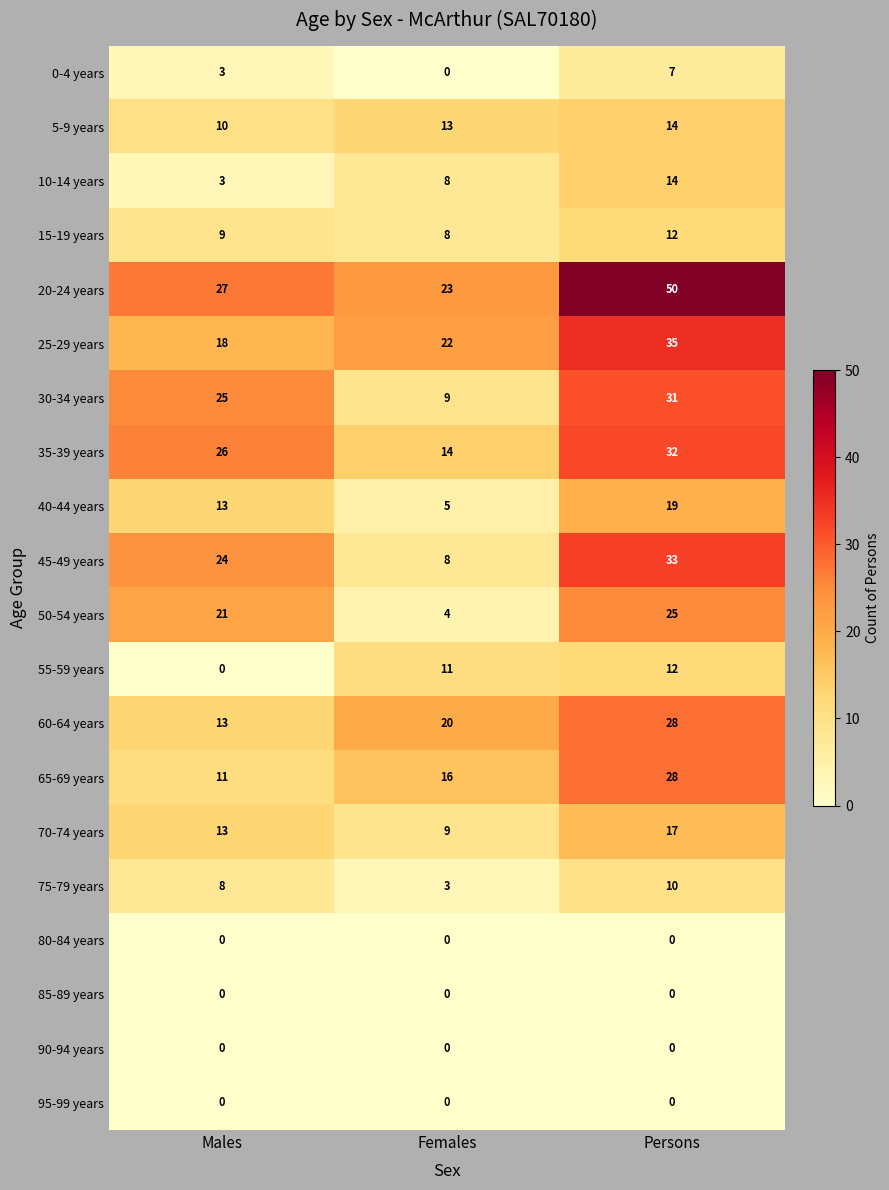

The 80-84 years series shows 0 at Persons. True or false?

True